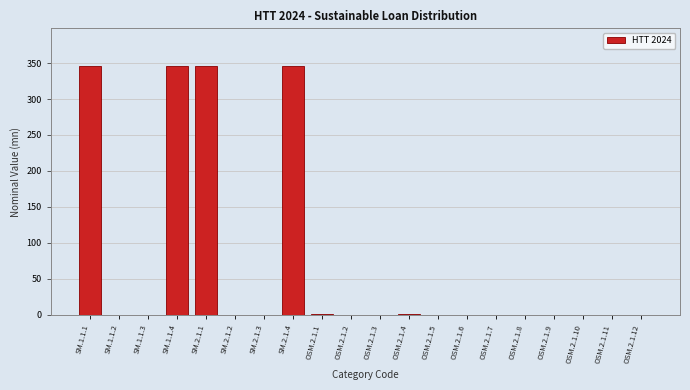

What is the sum of all values?

1387.2